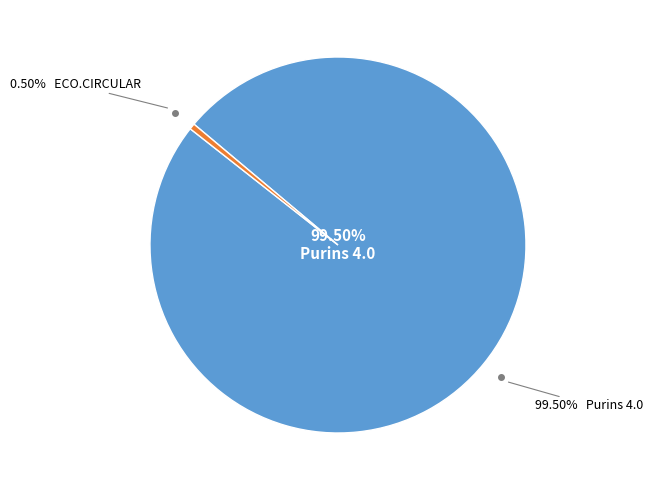

How many slices are in this pie chart?

2